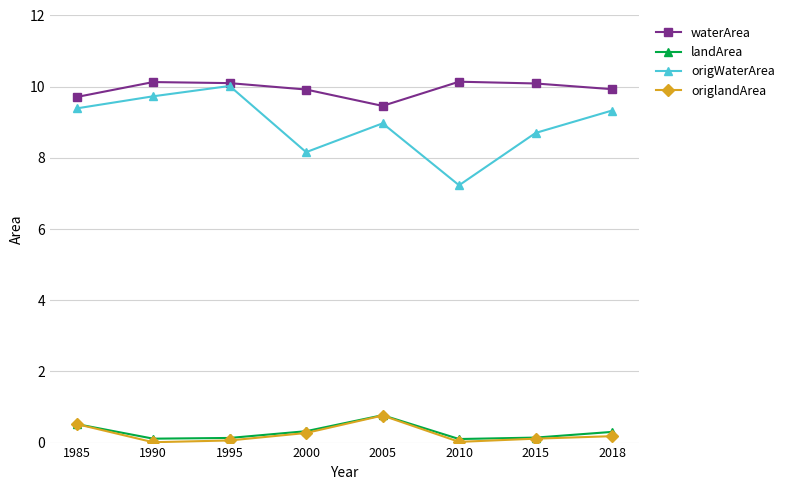

What is the sum of all landArea values?

2.4